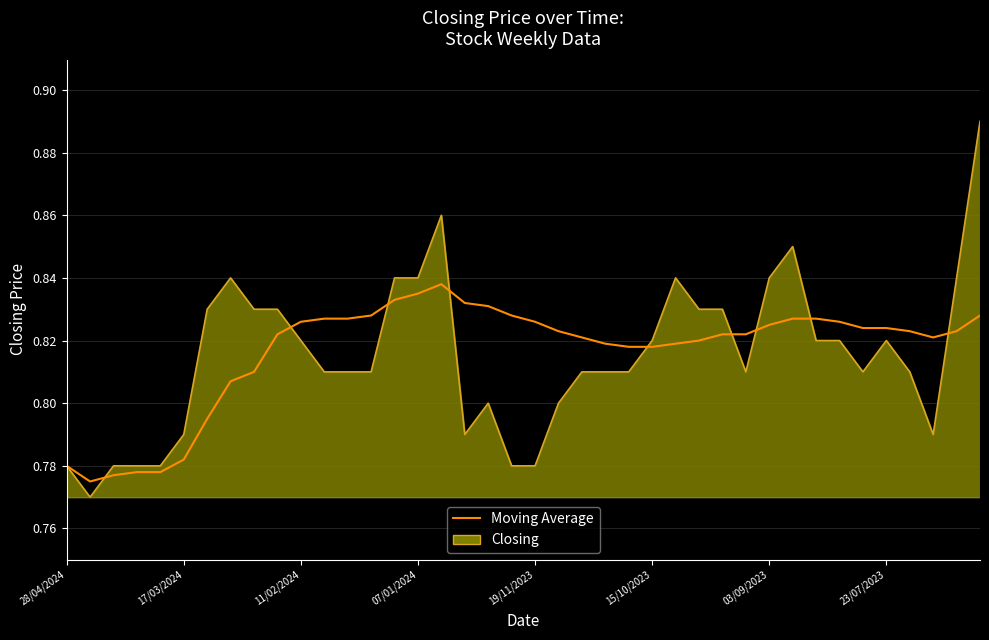

List the series in order of their peak value, lowest first.

Moving Average, Closing